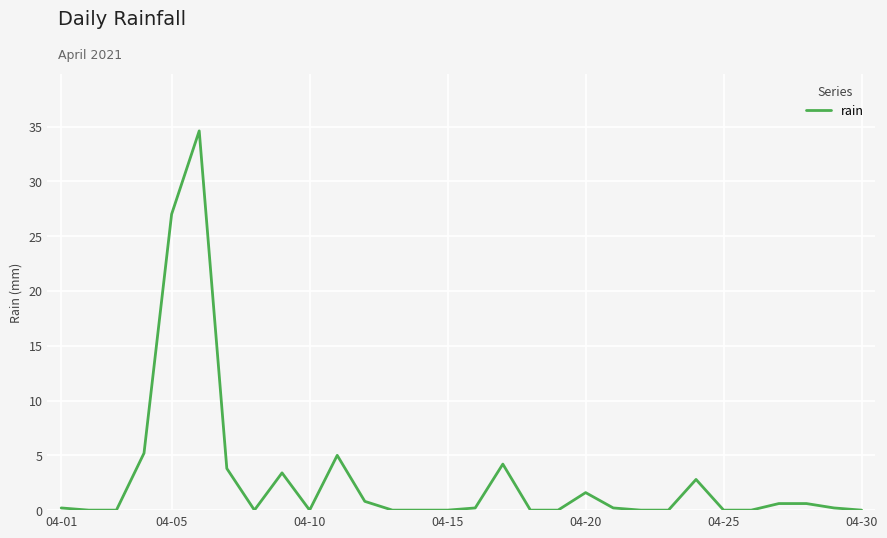

What is the average value?

3.0